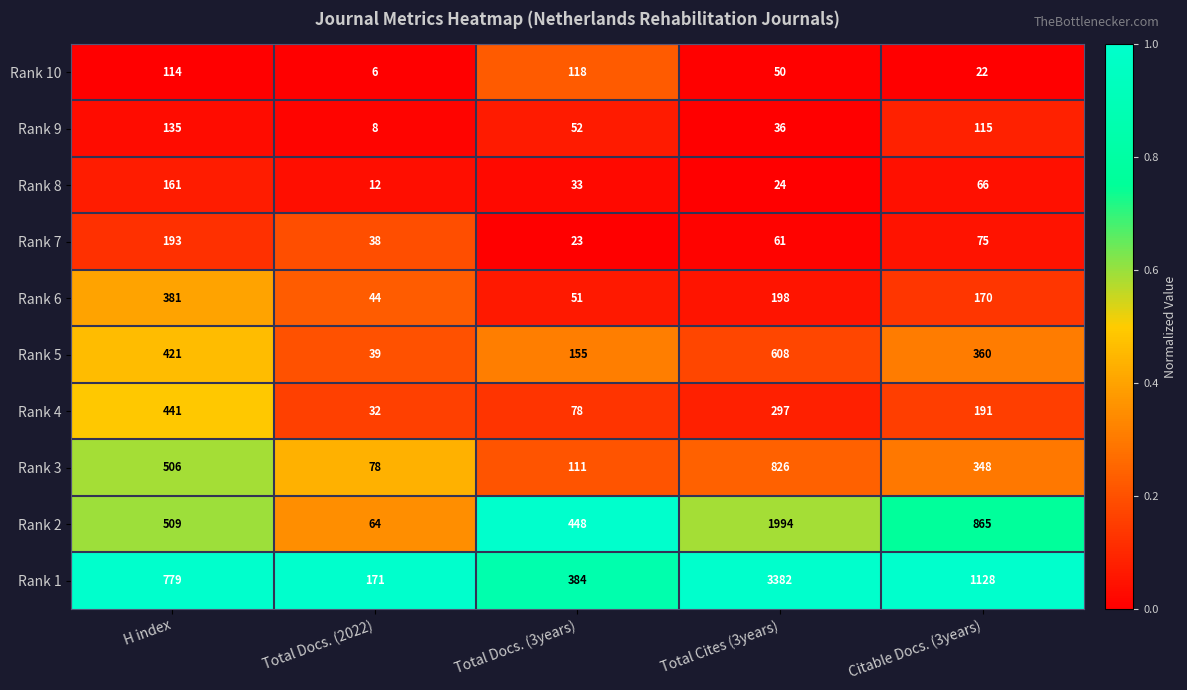

How many series are shown in this chart?

10